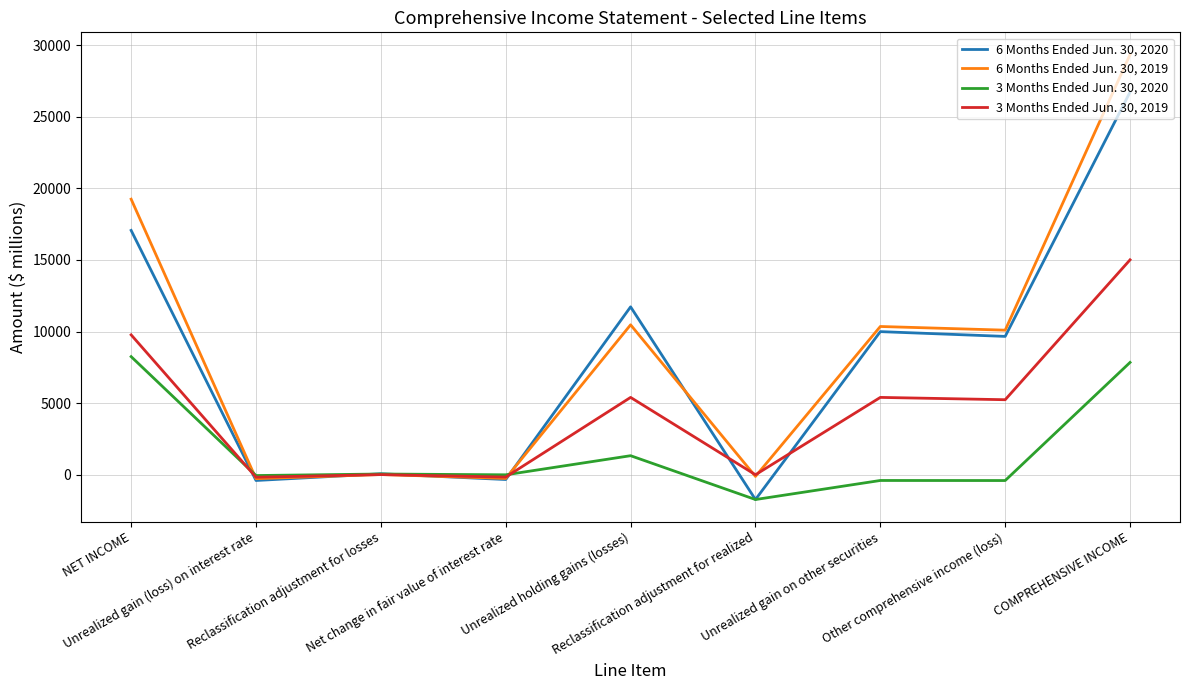

How many series are shown in this chart?

4